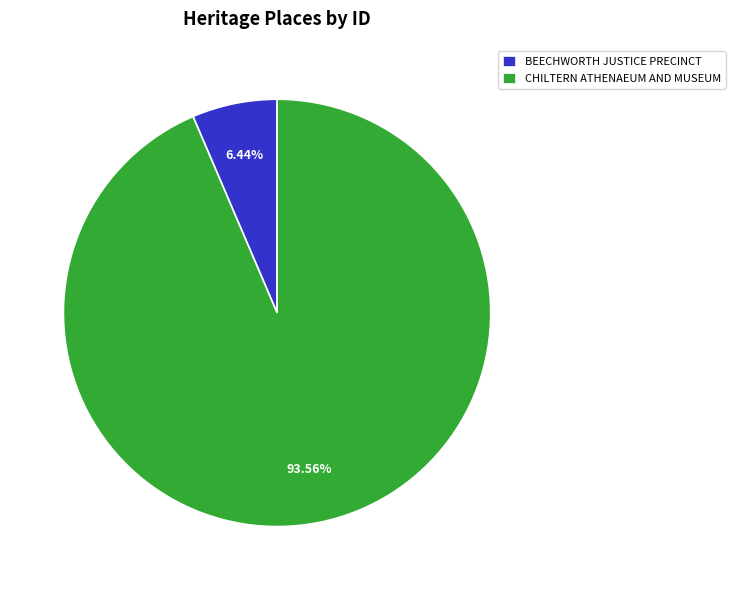

Approximately how many times larger is the value at BEECHWORTH JUSTICE PRECINCT compared to CHILTERN ATHENAEUM AND MUSEUM?

0.1